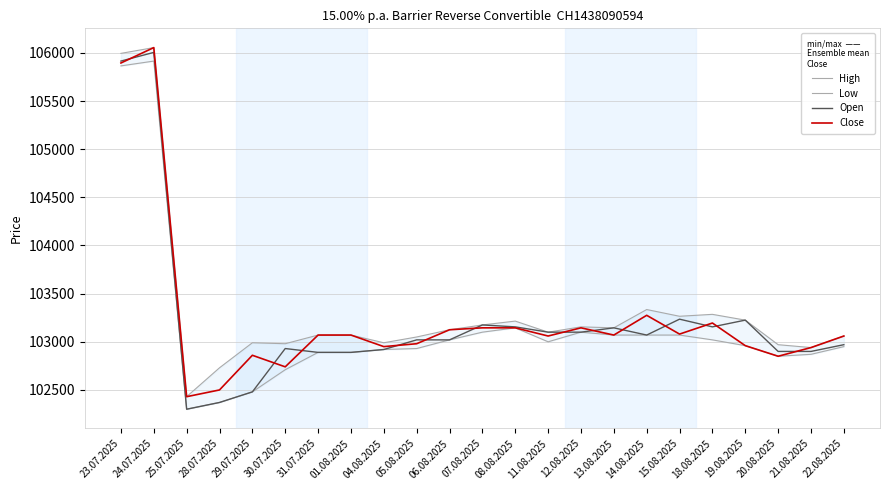

Where does the High series first go above 103100?

23.07.2025